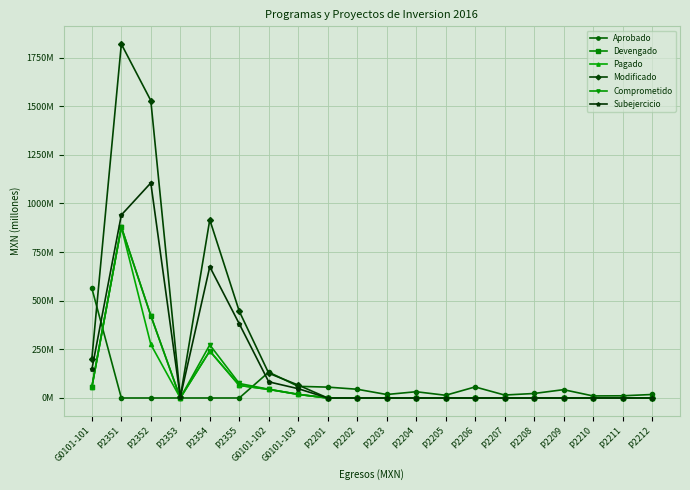

True or false: Modificado and Comprometido intersect in this chart.

False